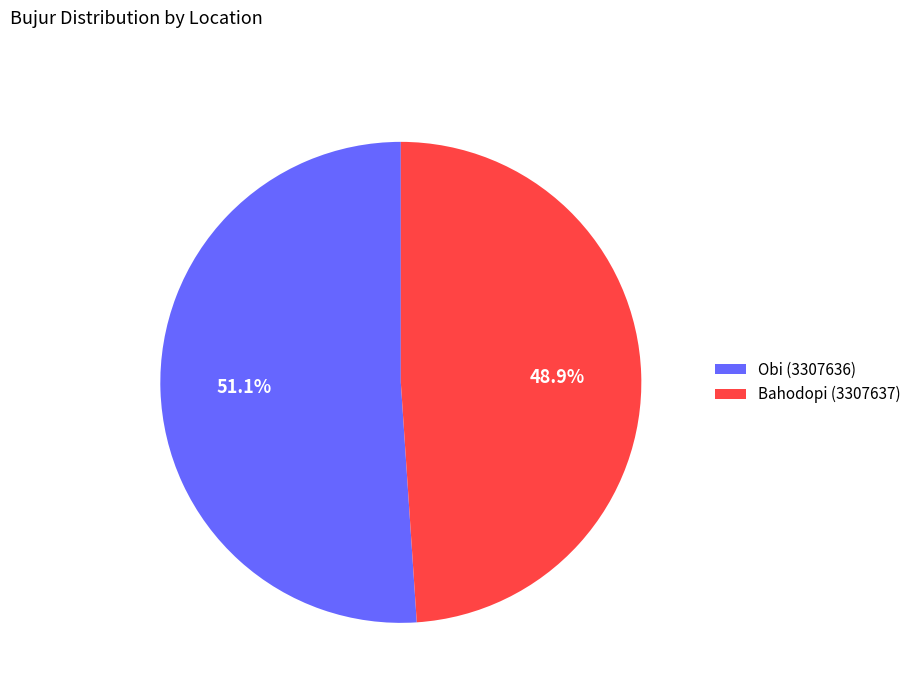

To the nearest percent, what is the difference between the Obi (3307636) and Bahodopi (3307637) slice percentages?

2%